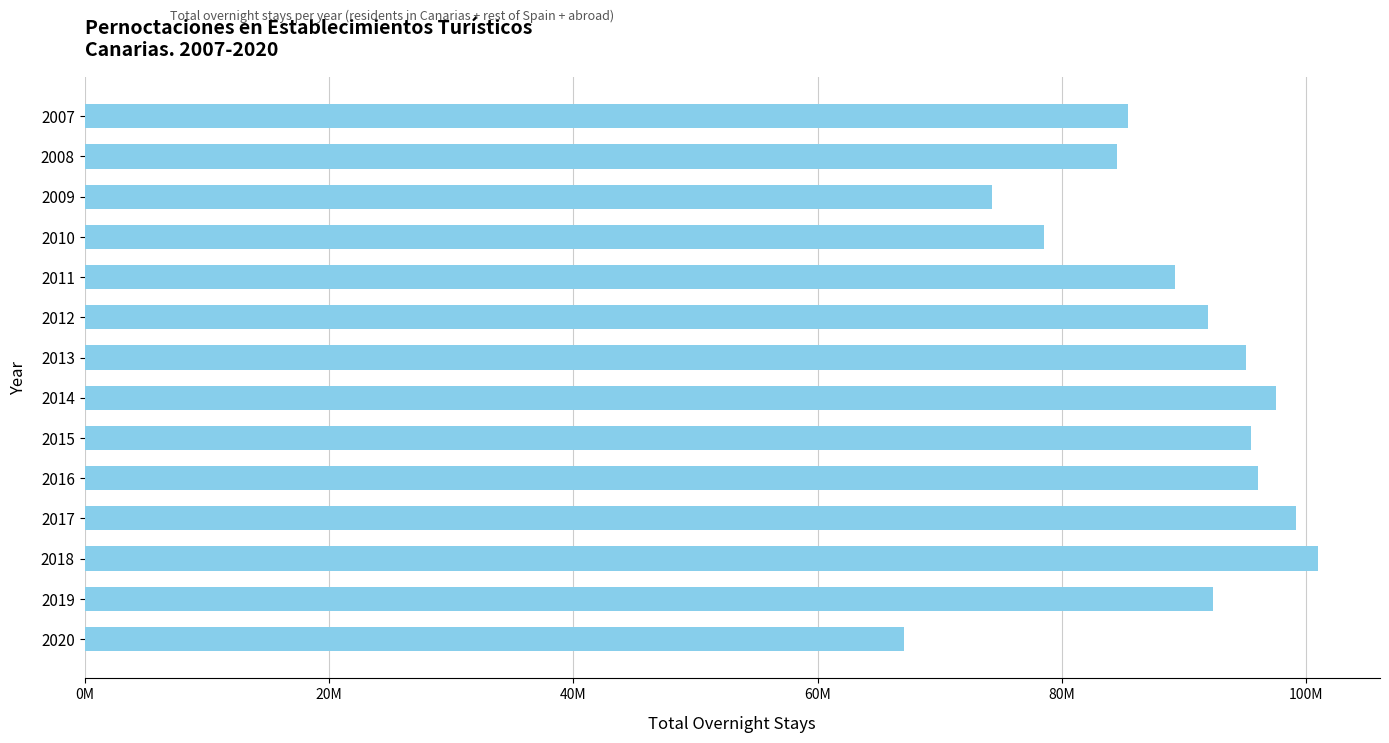

What is the minimum value shown in the chart?

67081027